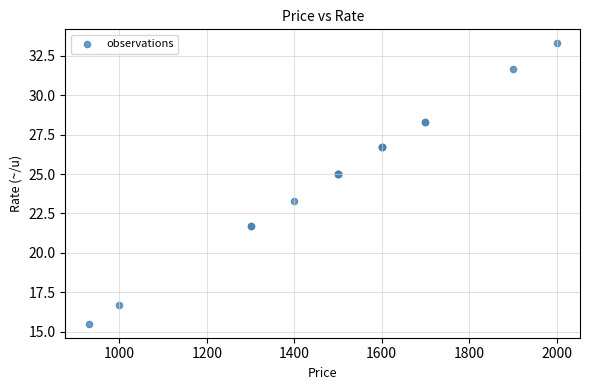

What Y value in the scatter plot is closest to 24?

23.3